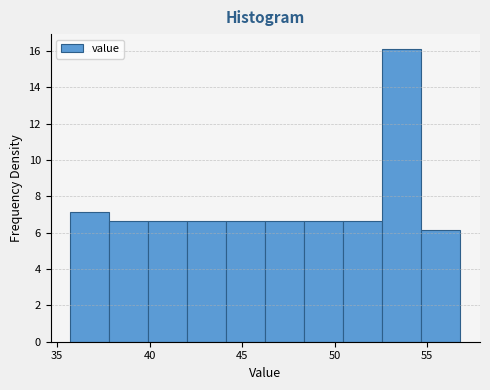

How tall is the bar that spans 42.0 to 44.0 on the x-axis? Neither the bar edges nor the heights are printed on the chart, so give them approximately, as read against the axes.

6.6